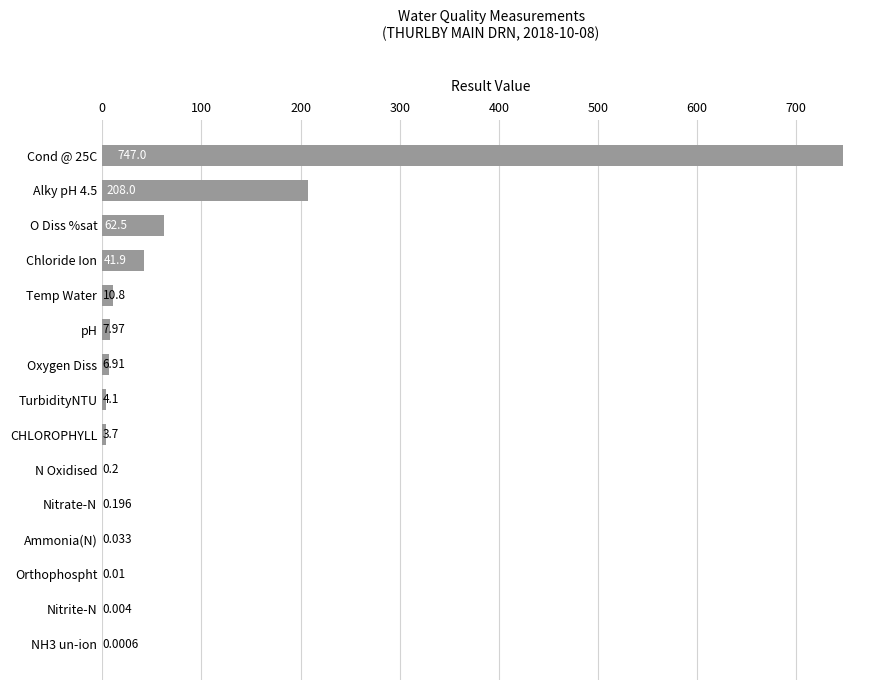

How many distinct data groups are displayed?

1